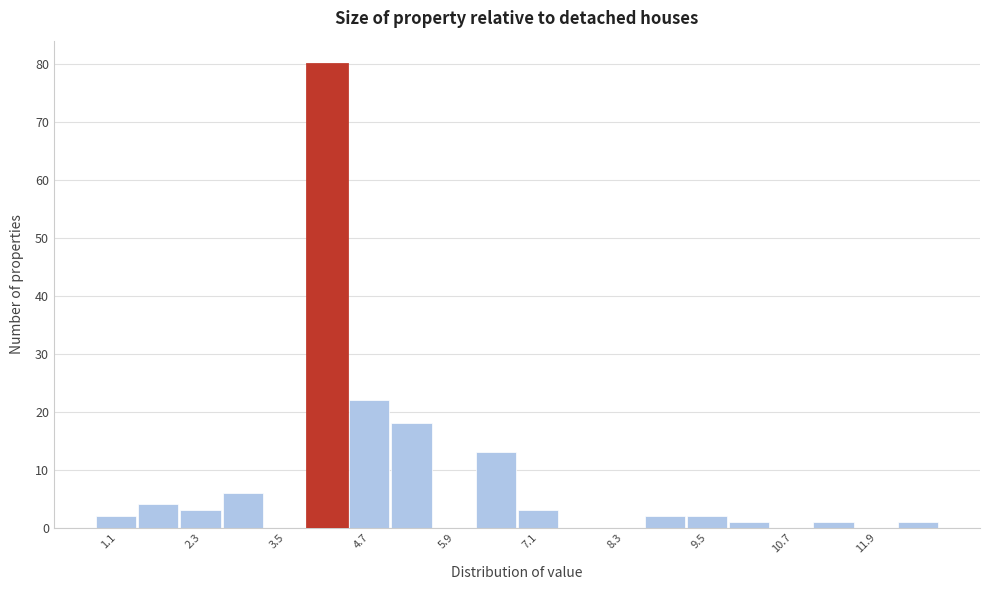

Read against the x-axis, roughly where is the centre of the tallest bar?

4.0